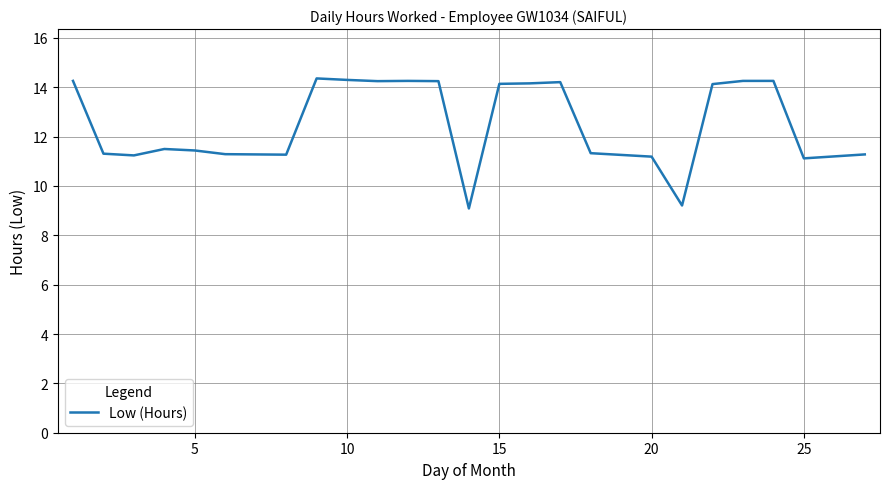

How many lines are shown in the chart?

1